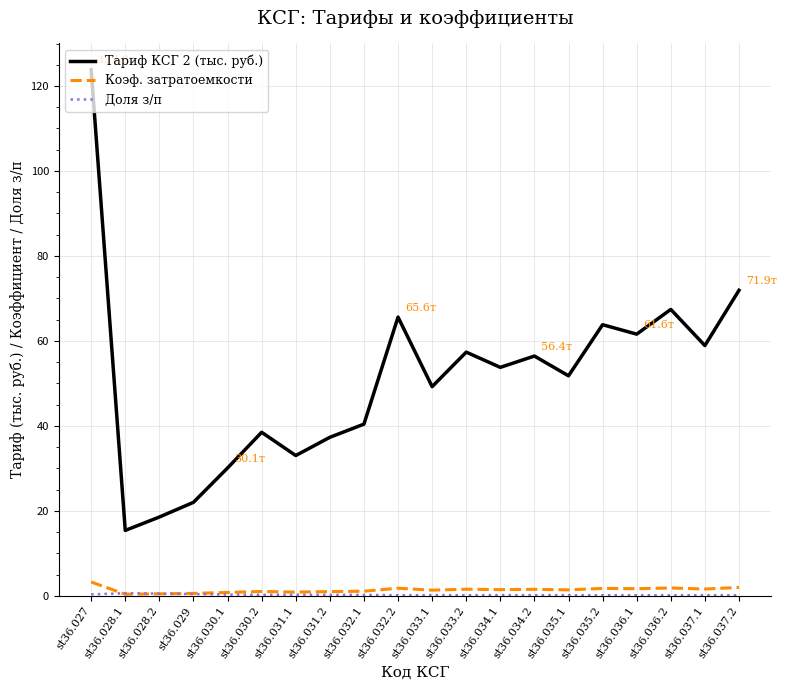

At which category is the sum across all series the highest?

st36.027